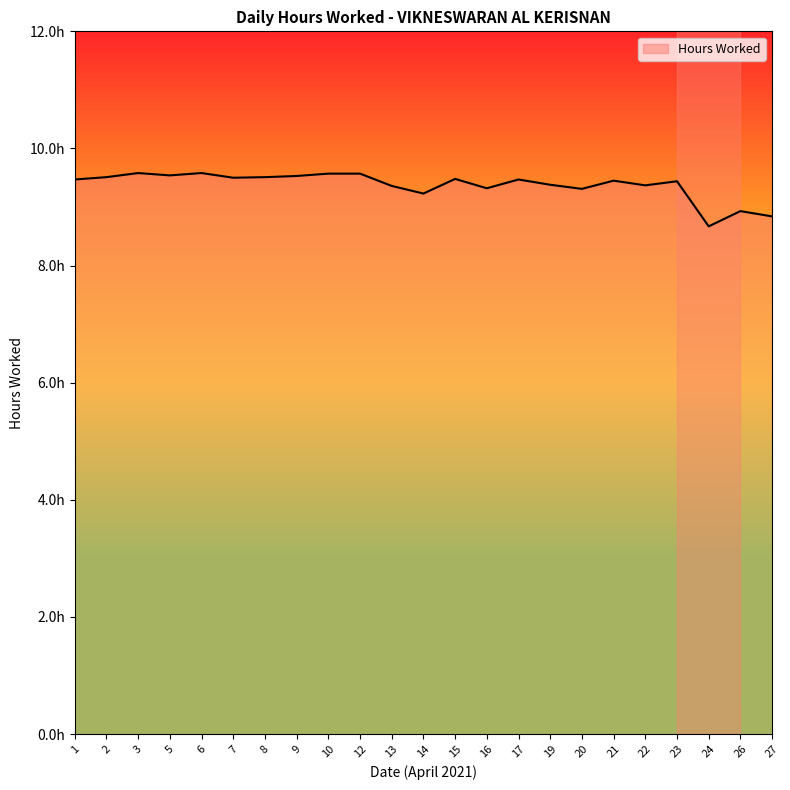

True or false: there are more than 0 points higher than both neighbors.

True